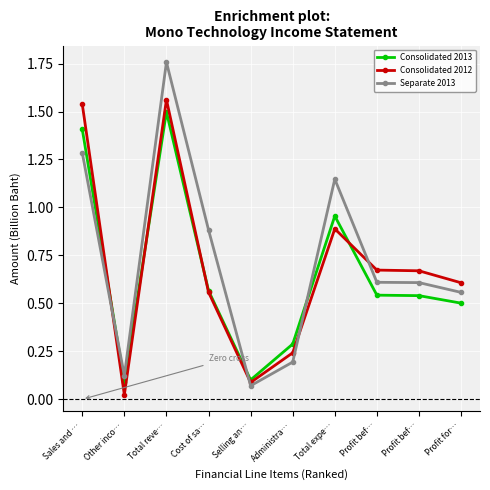

What value does the Separate 2013 series have at Cost of sa…?

0.9